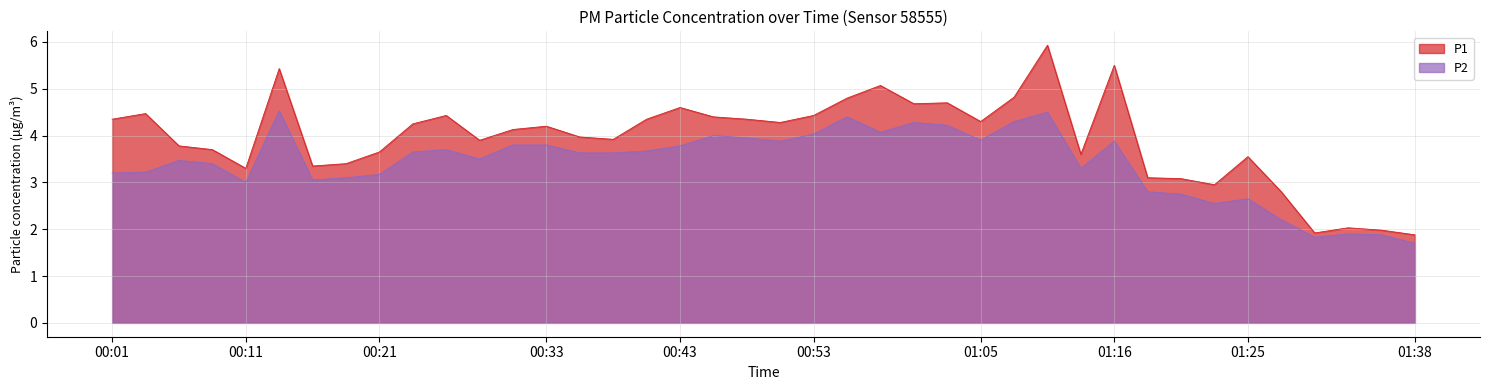

True or false: P1 and P2 intersect in this chart.

False